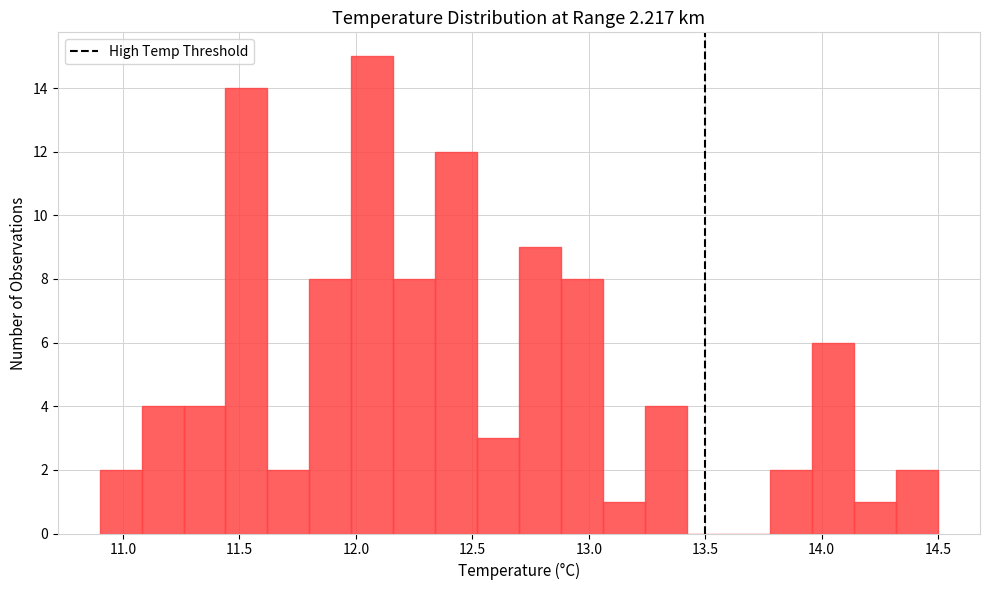

Around what value on the x-axis is the tallest bar? Give the approximate position of its centre, as read against the axis.

12.05